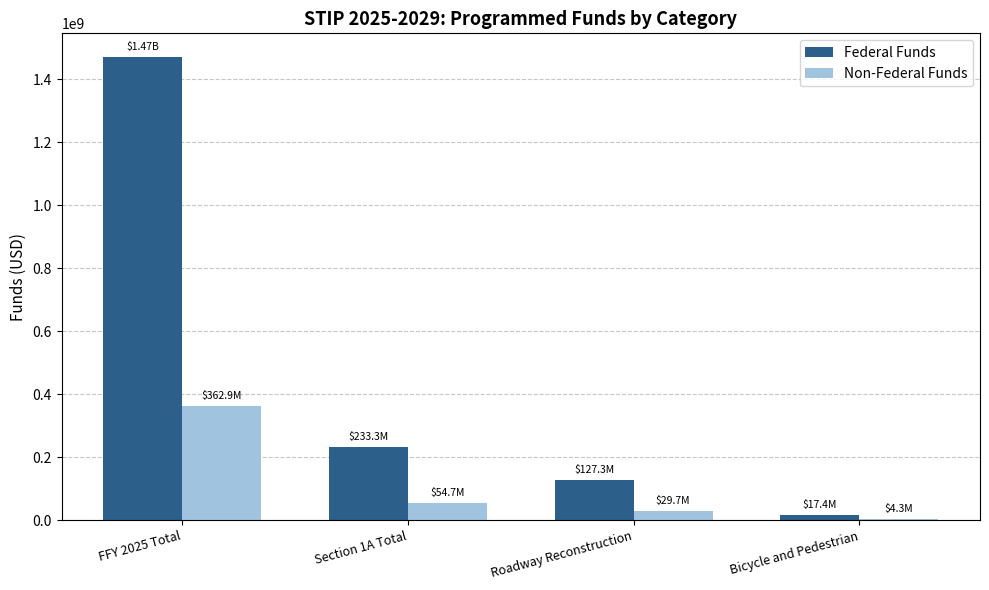

Between FFY 2025 Total and Roadway Reconstruction, which series saw the biggest shift?

Federal Funds